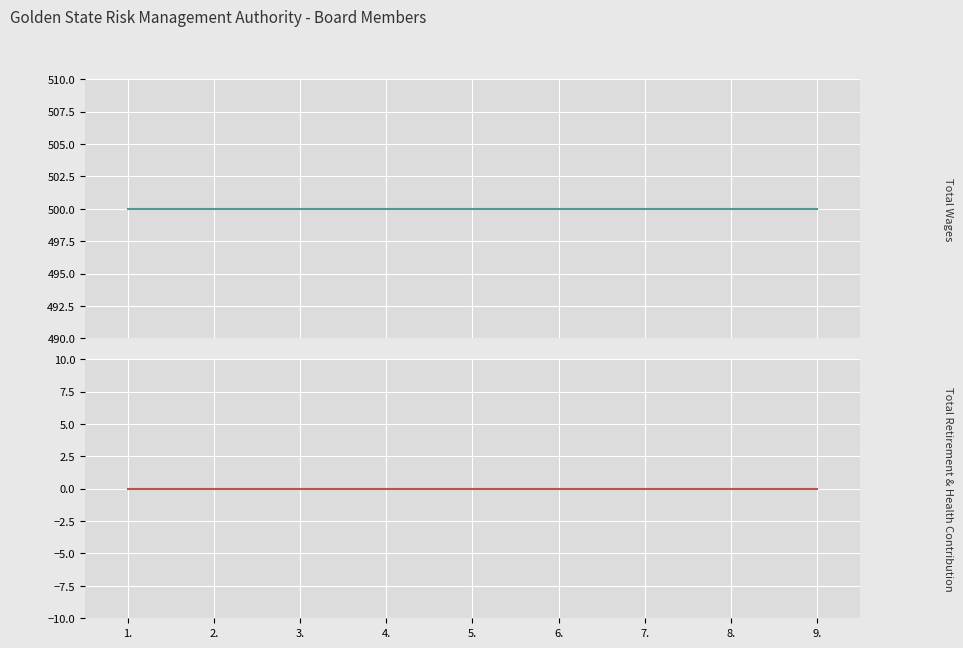

The Total Wages series shows 315 at 6.. True or false?

False